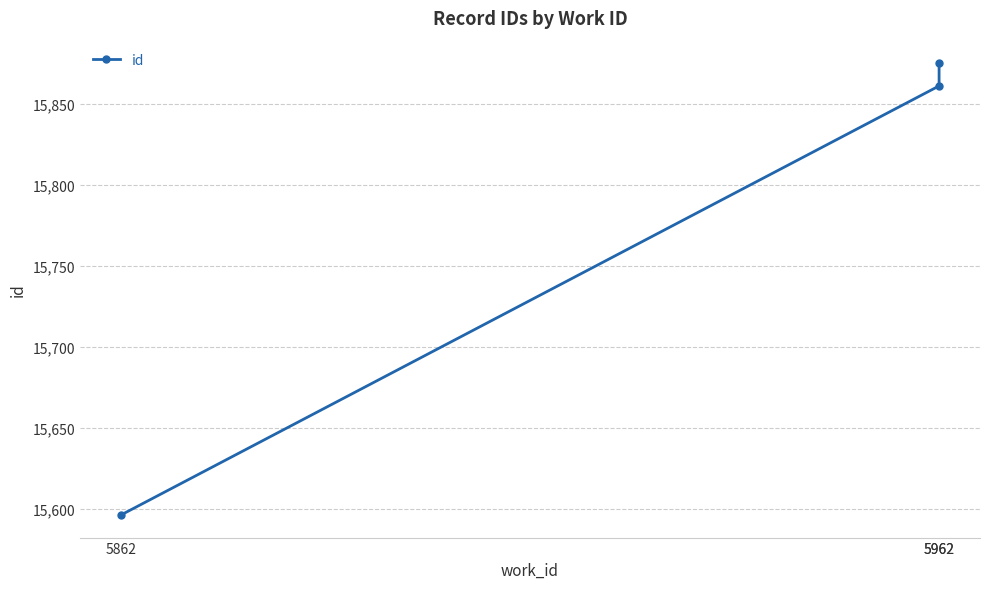

List the labels in order of value, smallest first.

5862, 5962, 5962